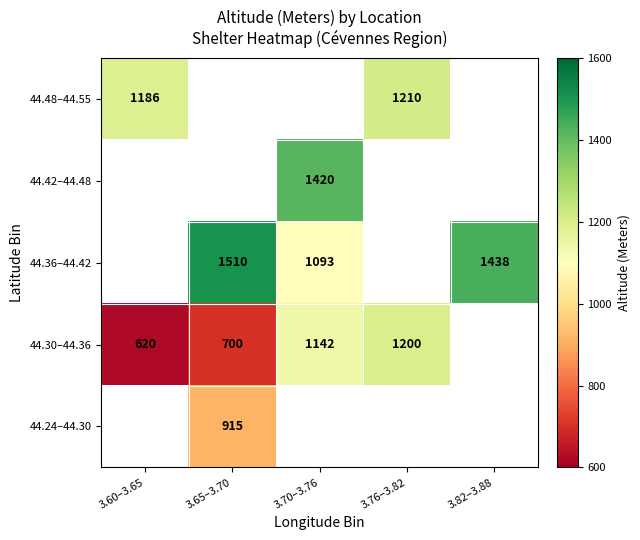

The value of 44.48–44.55 at 3.60–3.65 is 1186. True or false?

True